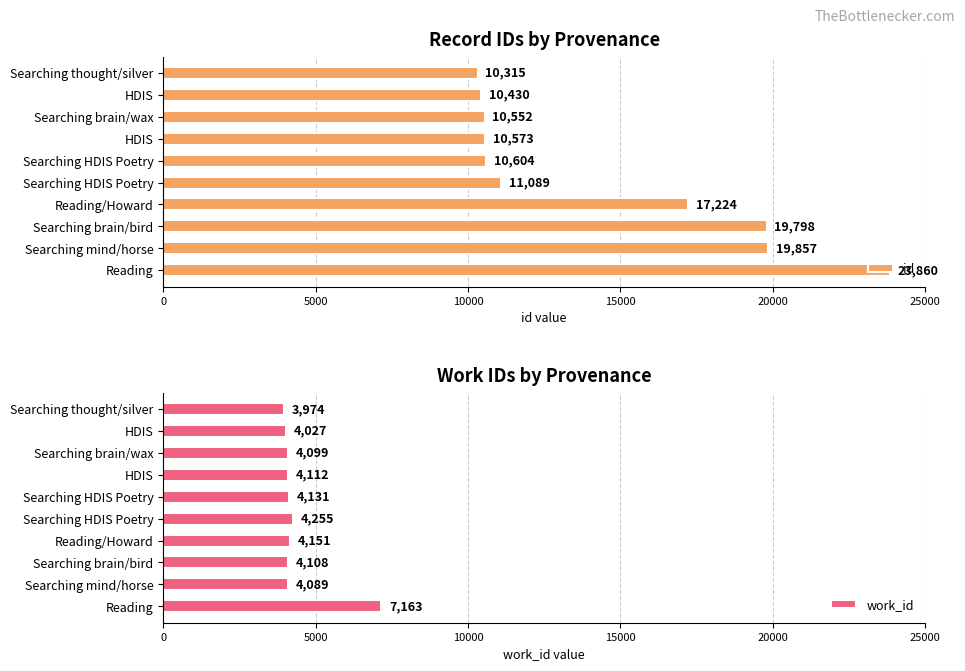

What is the difference between the second highest and second lowest values in the id series?

9427